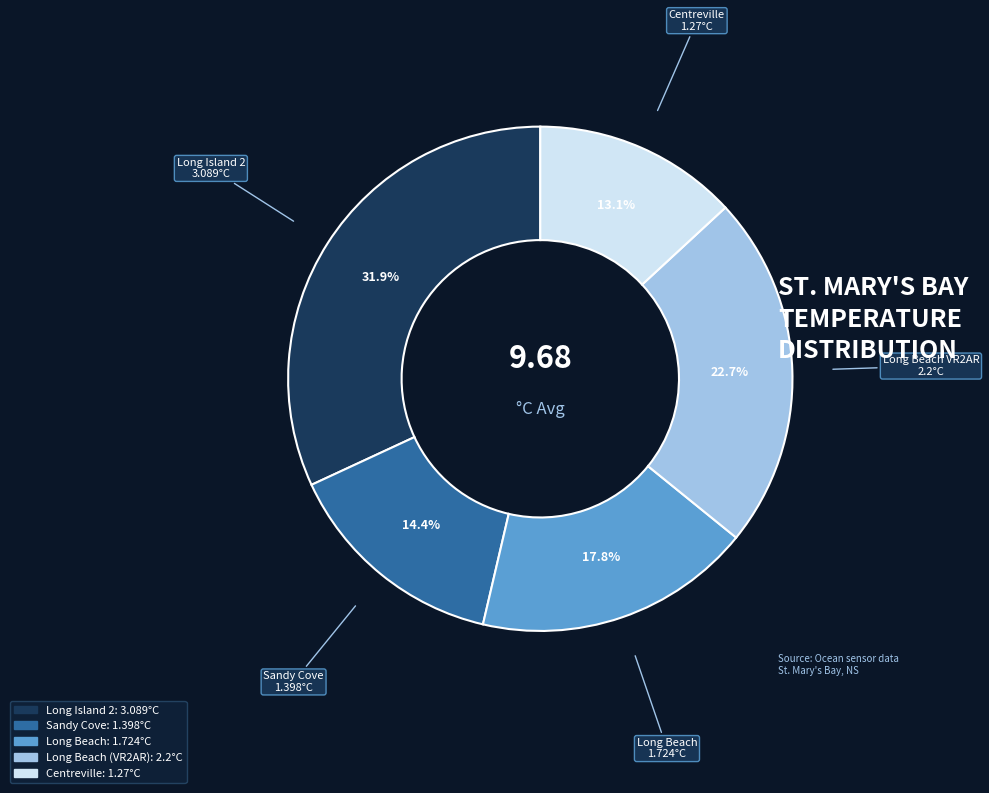

Is there any slice that represents more than half of the pie?

No